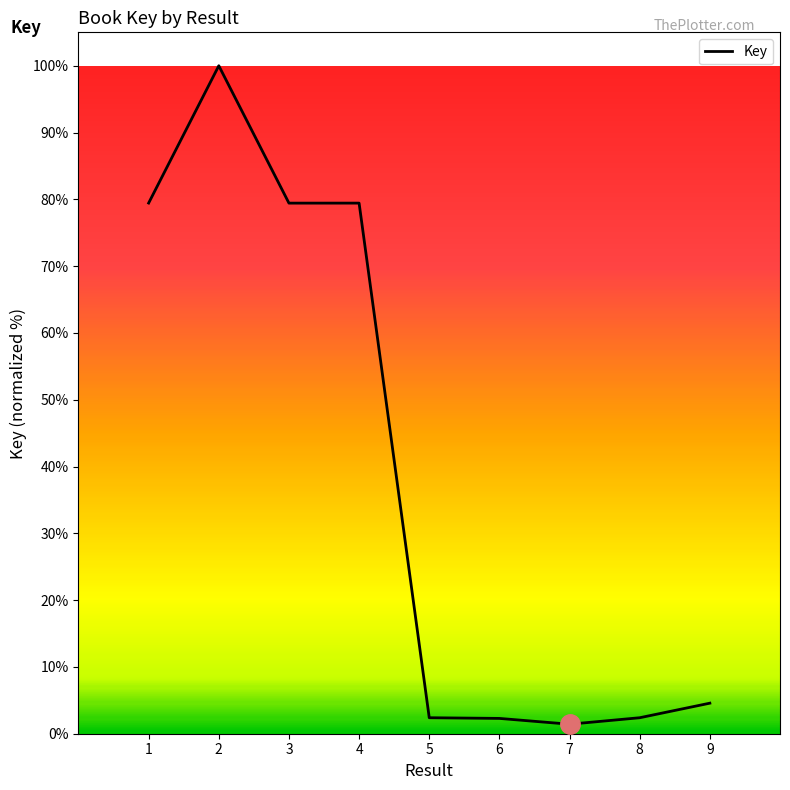

What is the change in value from 2 to 9?

-95.4